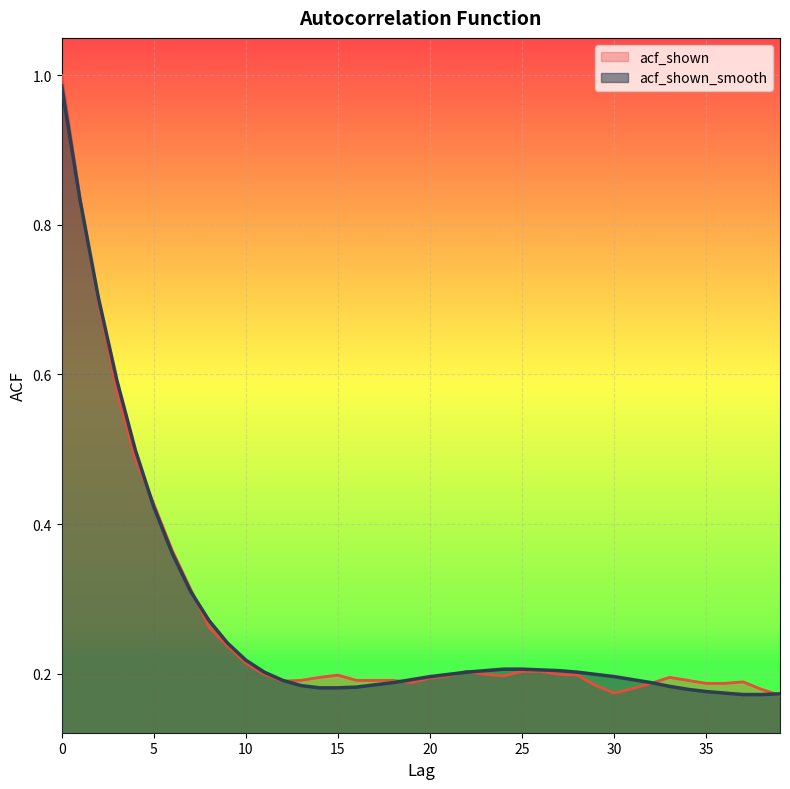

What is the difference between the maximum and minimum values in the acf_shown series?

0.8